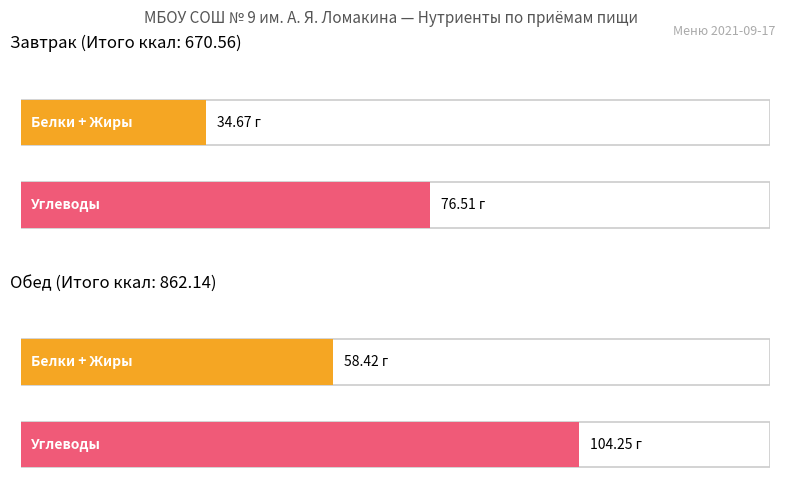

What is the label of the 1st bar from the right?

Обед